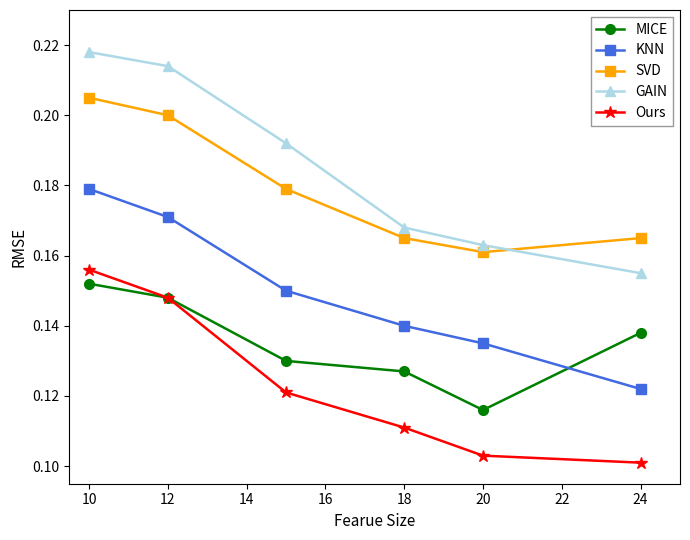

At how many categories does at least one series exceed 0?

6